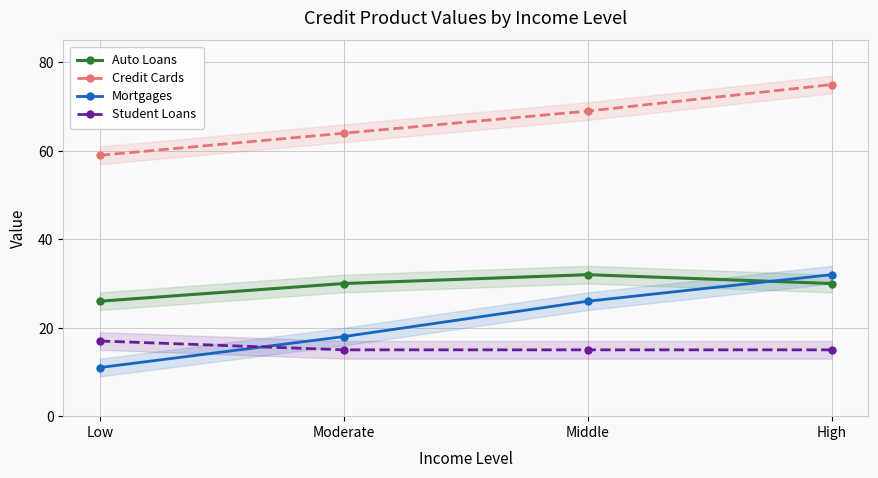

What is the sum of the Auto Loans values at Low and High?

56